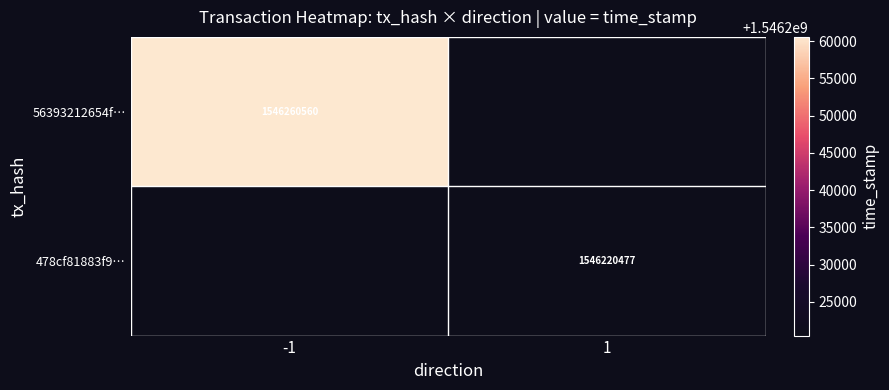

Is the value of 56393212654f… at -1 greater than the value of 478cf81883f9… at 1?

Yes